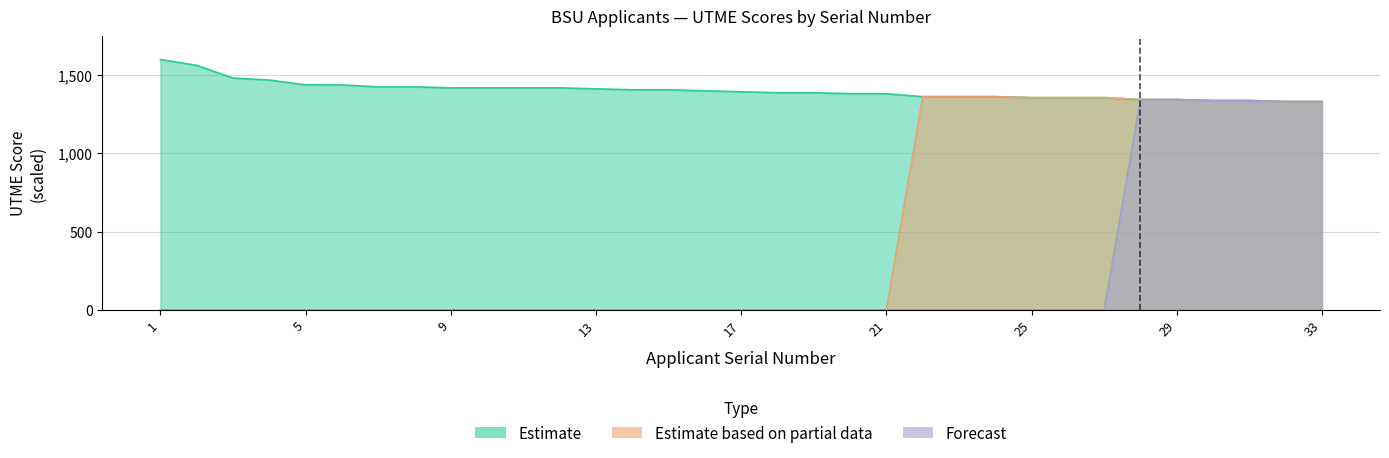

True or false: Forecast and Estimate based on partial data cross at least once.

False